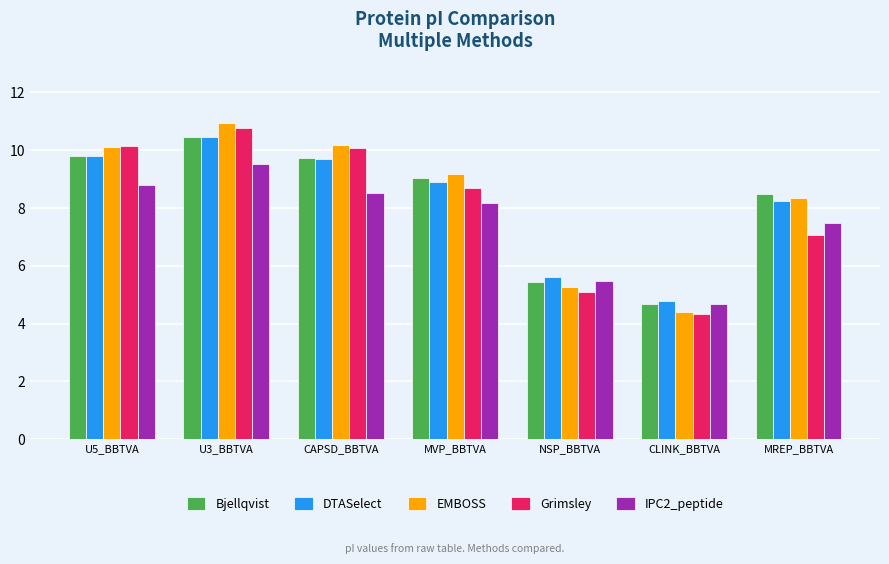

Rank the series at MVP_BBTVA from lowest to highest value.

IPC2_peptide, Grimsley, DTASelect, Bjellqvist, EMBOSS